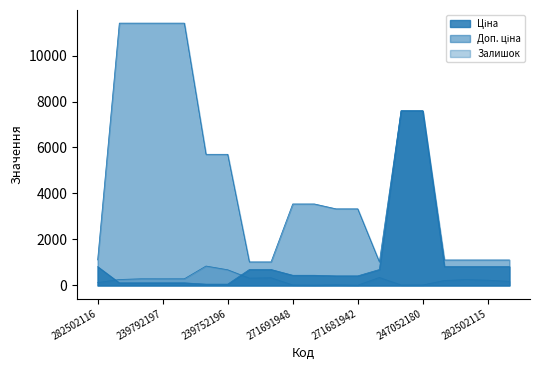

Reading left to right, extract all data points from this chart.

Ціна: 282502116=818.5	247132181=114.1	247132180=114.1	239792197=114.1	239792196=114.1	239752197=57.0	239752196=57.0	259552213=693.7	259552212=693.7	271691948=443.1	271691942=443.1	271681948=416.6	271681942=416.6	259552189=693.7	247052181=7596.5	247052180=7596.5	282502117=818.5	282502110=818.5	282502115=818.5	282502114=818.5
Доп. ціна: 282502116=1109.2	247132181=11410.0	247132180=11410.0	239792197=11410.0	239792196=11410.0	239752197=5705.0	239752196=5705.0	259552213=1024.6	259552212=1024.6	271691948=3545.0	271691942=3545.0	271681948=3332.5	271681942=3332.5	259552189=1024.6	247052181=7596.5	247052180=7596.5	282502117=1109.2	282502110=1109.2	282502115=1109.2	282502114=1109.2
Залишок: 282502116=125.0	247132181=260.0	247132180=290.0	239792197=289.0	239792196=290.0	239752197=845.0	239752196=683.0	259552213=318.0	259552212=335.0	271691948=22.0	271691942=13.0	271681948=30.0	271681942=10.0	259552189=348.0	247052181=20.0	247052180=21.0	282502117=215.0	282502110=256.0	282502115=229.0	282502114=178.0